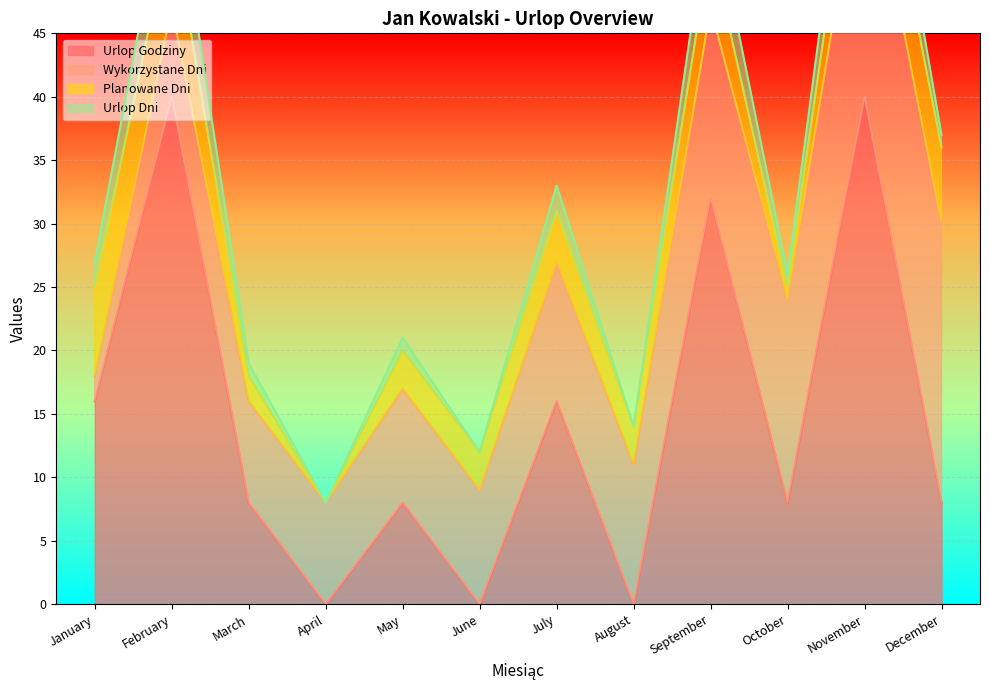

Is it true that Urlop Godziny equals 32 at September?

True